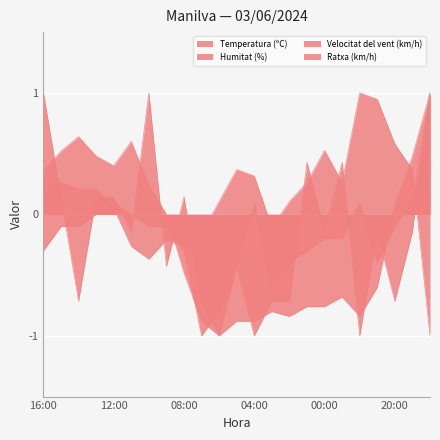

Is the value of Temperatura (ºC) at 01:00 greater than the value of Ratxa (km/h) at 18:00?

No